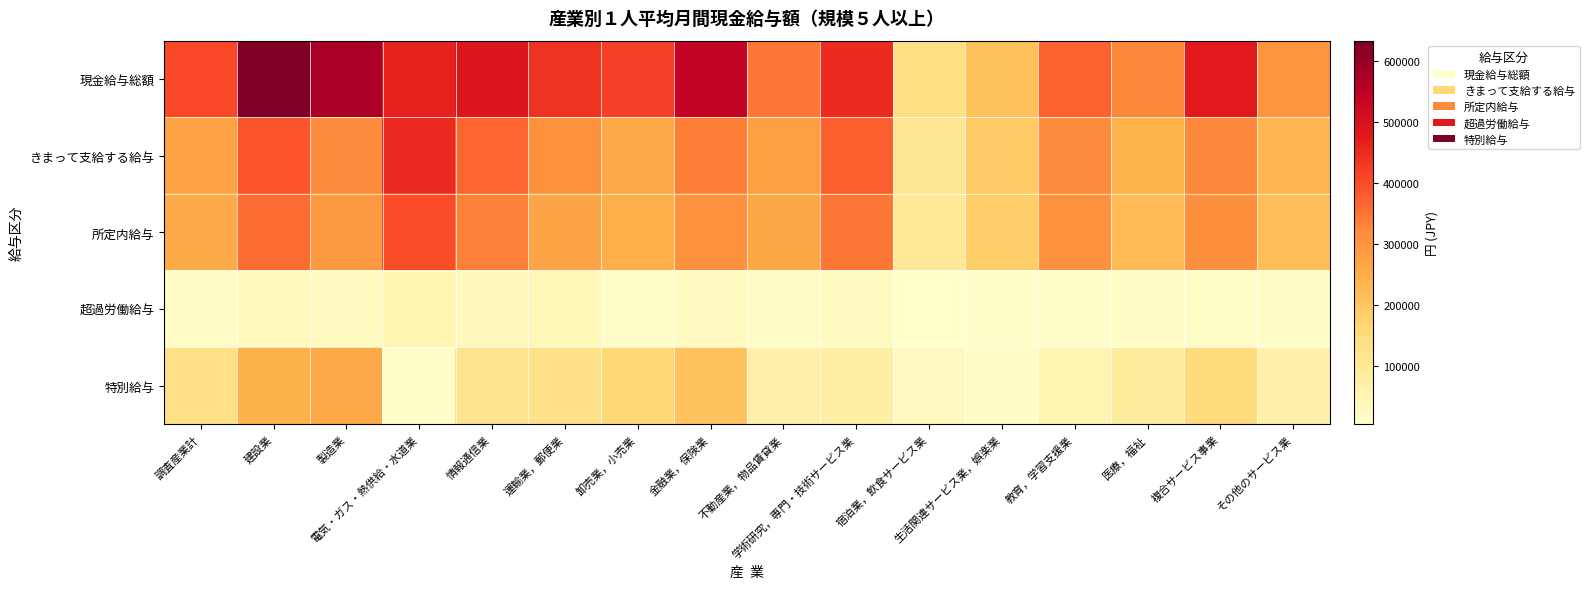

Reading left to right, transcribe all the data shown in this chart.

現金給与総額: 調査産業計=407439	建設業=633303	製造業=578700	電気・ガス・熱供給・水道業=463295	情報通信業=486562	運輸業，郵便業=438180	卸売業，小売業=419043	金融業，保険業=542483	不動産業，物品賃貸業=348558	学術研究，専門・技術サービス業=450199	宿泊業，飲食サービス業=137235	生活関連サービス業，娯楽業=210239	教育，学習支援業=372051	医療，福祉=326235	複合サービス事業=477045	その他のサービス業=302645
きまって支給する給与: 調査産業計=274711	建設業=390353	製造業=319371	電気・ガス・熱供給・水道業=453698	情報通信業=370072	運輸業，郵便業=309196	卸売業，小売業=258022	金融業，保険業=337372	不動産業，物品賃貸業=280073	学術研究，専門・技術サービス業=374610	宿泊業，飲食サービス業=109194	生活関連サービス業，娯楽業=192024	教育，学習支援業=319506	医療，福祉=239264	複合サービス事業=326207	その他のサービス業=233306
所定内給与: 調査産業計=255106	建設業=359341	製造業=292728	電気・ガス・熱供給・水道業=400526	情報通信業=335873	運輸業，郵便業=268151	卸売業，小売業=246604	金融業，保険業=310956	不動産業，物品賃貸業=262898	学術研究，専門・技術サービス業=347867	宿泊業，飲食サービス業=103458	生活関連サービス業，娯楽業=183050	教育，学習支援業=311007	医療，福祉=223330	複合サービス事業=312310	その他のサービス業=215640
超過労働給与: 調査産業計=19605	建設業=31012	製造業=26643	電気・ガス・熱供給・水道業=53172	情報通信業=34199	運輸業，郵便業=41045	卸売業，小売業=11418	金融業，保険業=26416	不動産業，物品賃貸業=17175	学術研究，専門・技術サービス業=26743	宿泊業，飲食サービス業=5736	生活関連サービス業，娯楽業=8974	教育，学習支援業=8499	医療，福祉=15934	複合サービス事業=13897	その他のサービス業=17666
特別給与: 調査産業計=132728	建設業=242950	製造業=259329	電気・ガス・熱供給・水道業=9597	情報通信業=116490	運輸業，郵便業=128984	卸売業，小売業=161021	金融業，保険業=205111	不動産業，物品賃貸業=68485	学術研究，専門・技術サービス業=75589	宿泊業，飲食サービス業=28041	生活関連サービス業，娯楽業=18215	教育，学習支援業=52545	医療，福祉=86971	複合サービス事業=150838	その他のサービス業=69339